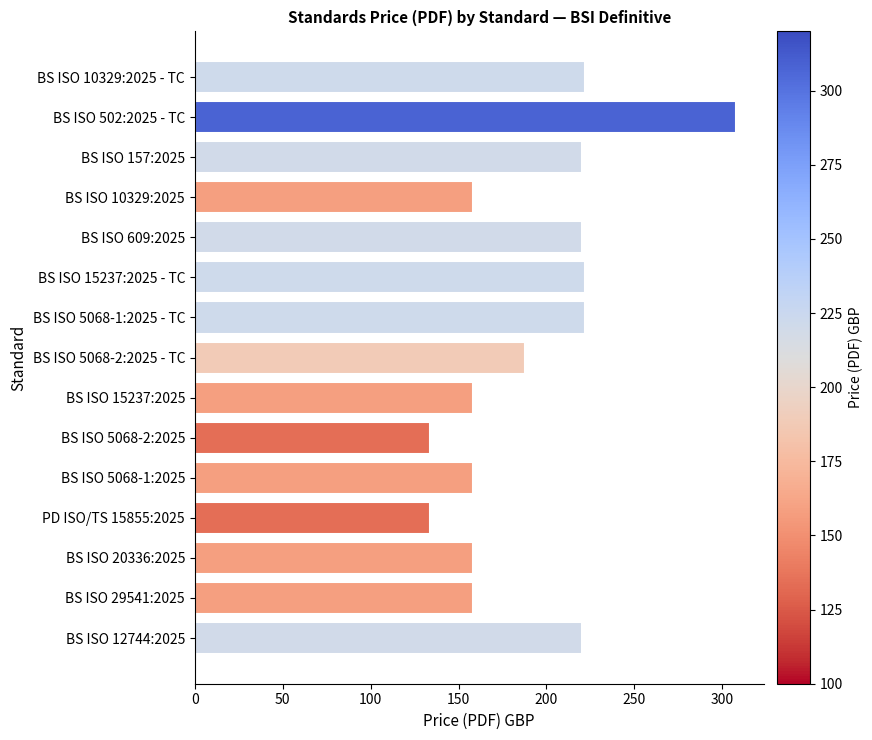

What is the average value?

192